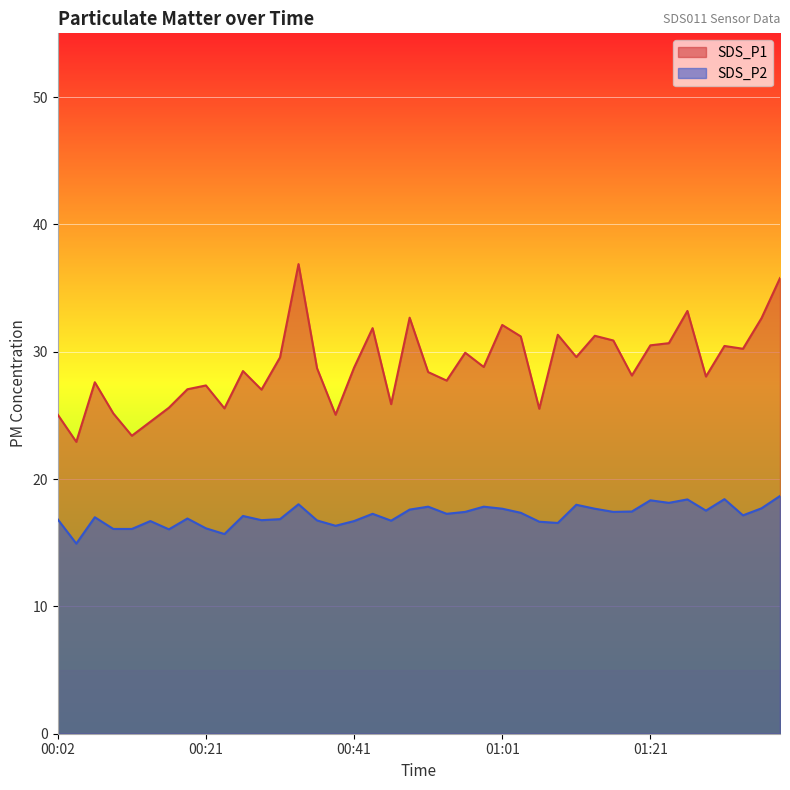

What is the maximum value shown in the chart?

36.9